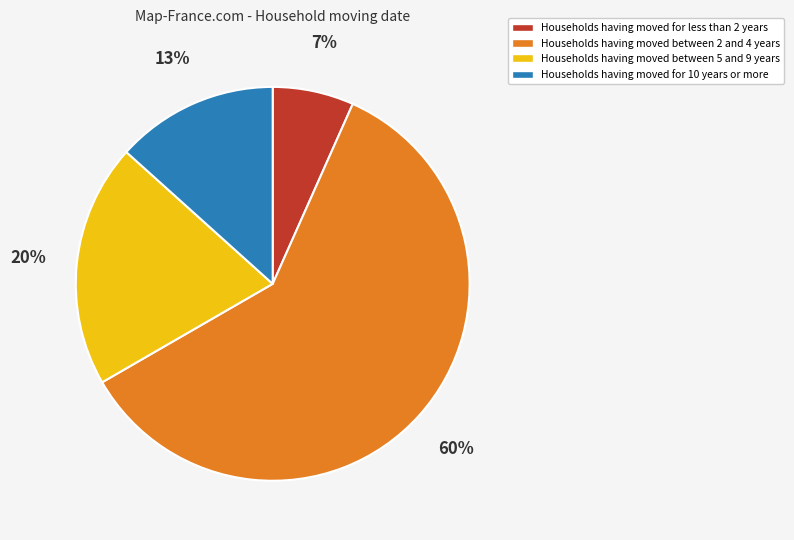

To the nearest percent, what is the difference between the largest and smallest slice percentages?

53%